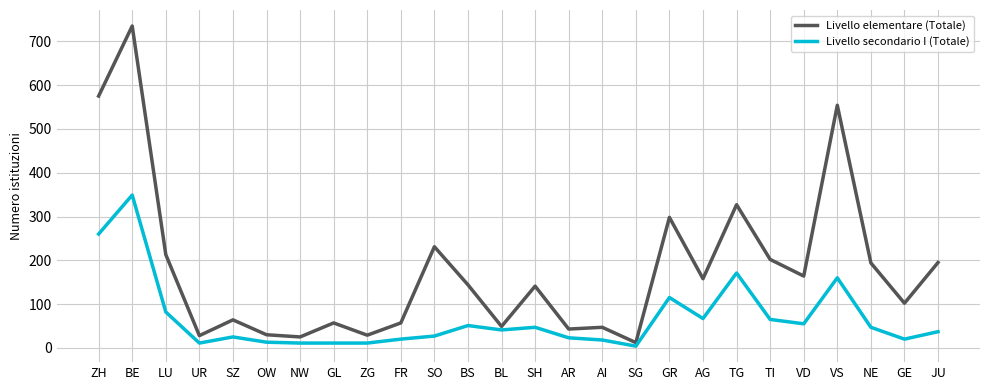

Is it true that Livello secondario I (Totale) equals 65 at TI?

True